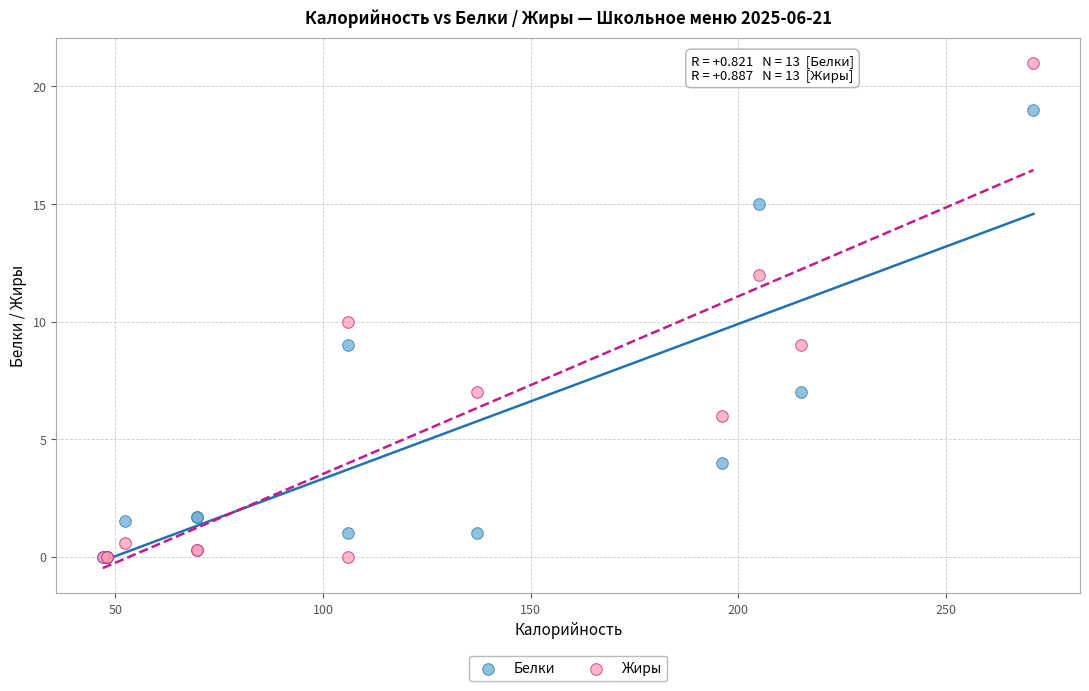

What are all the series names shown in the legend?

Белки, Жиры